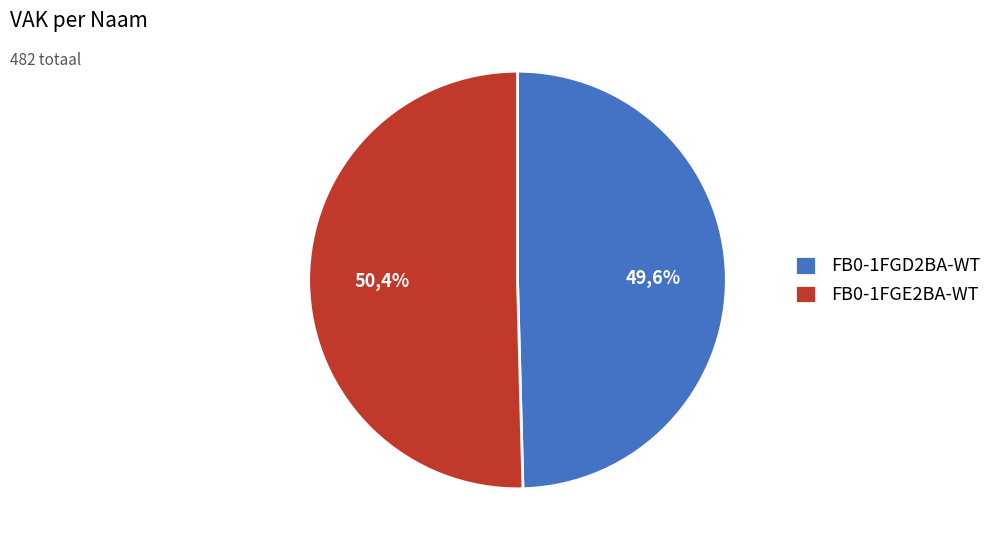

Rank the categories by value from lowest to highest.

FB0-1FGD2BA-WT, FB0-1FGE2BA-WT